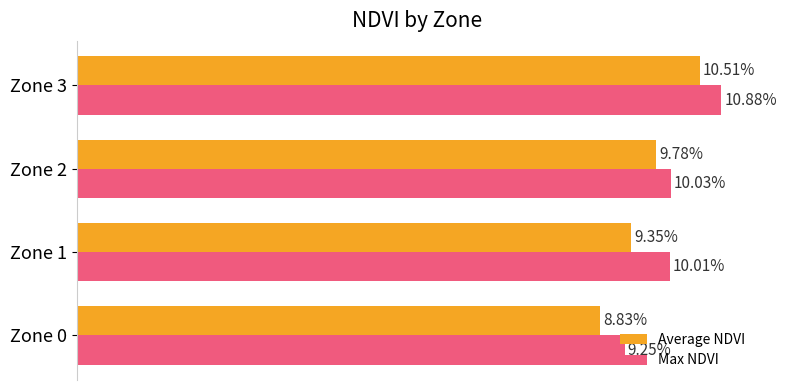

Which series has the largest range (max minus min)?

Average NDVI